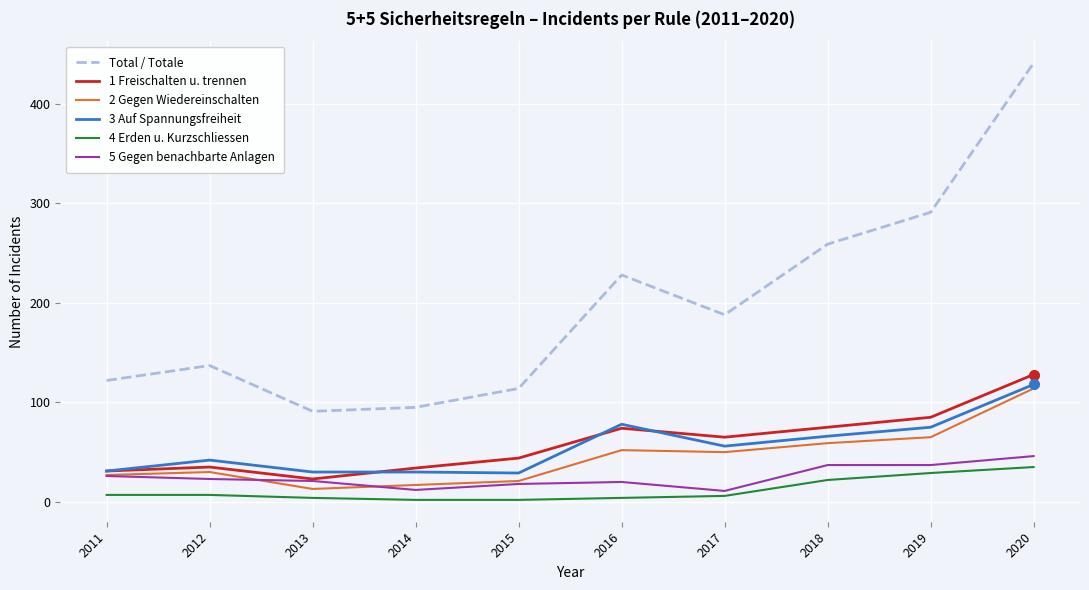

What are all the series names shown in the legend?

Total / Totale, 1 Freischalten u. trennen, 2 Gegen Wiedereinschalten, 3 Auf Spannungsfreiheit, 4 Erden u. Kurzschliessen, 5 Gegen benachbarte Anlagen